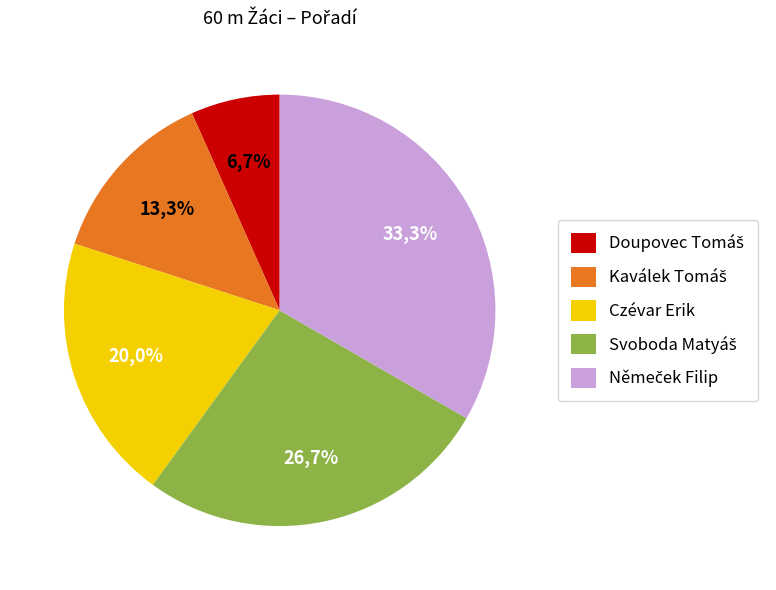

To the nearest percent, what is the combined percentage of Svoboda Matyáš and Kaválek Tomáš?

40%